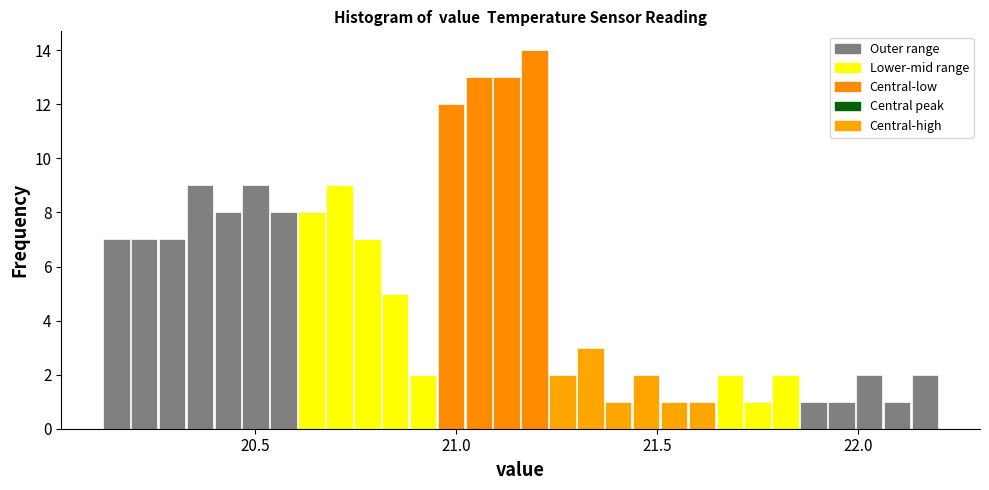

Around what value on the x-axis is the tallest bar? Give the approximate position of its centre, as read against the axis.

21.20